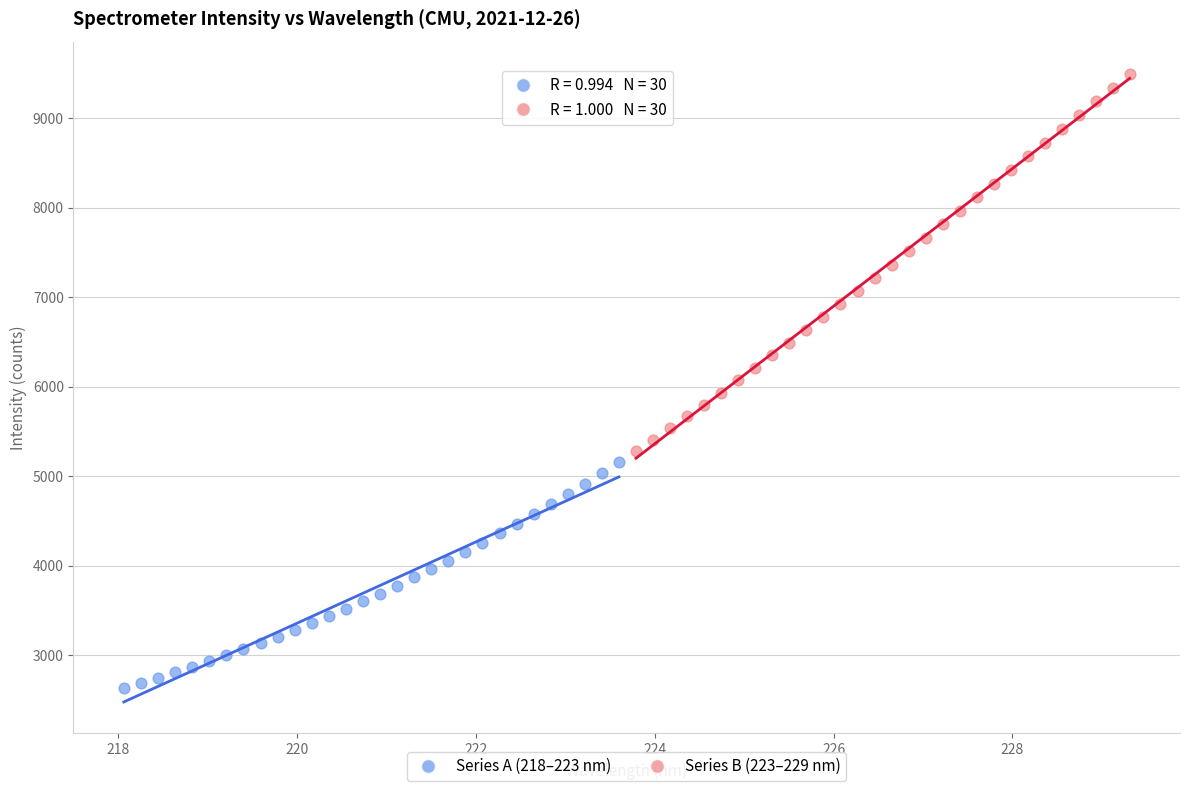

Which series reaches the maximum Y coordinate?

Series B (223–229 nm)